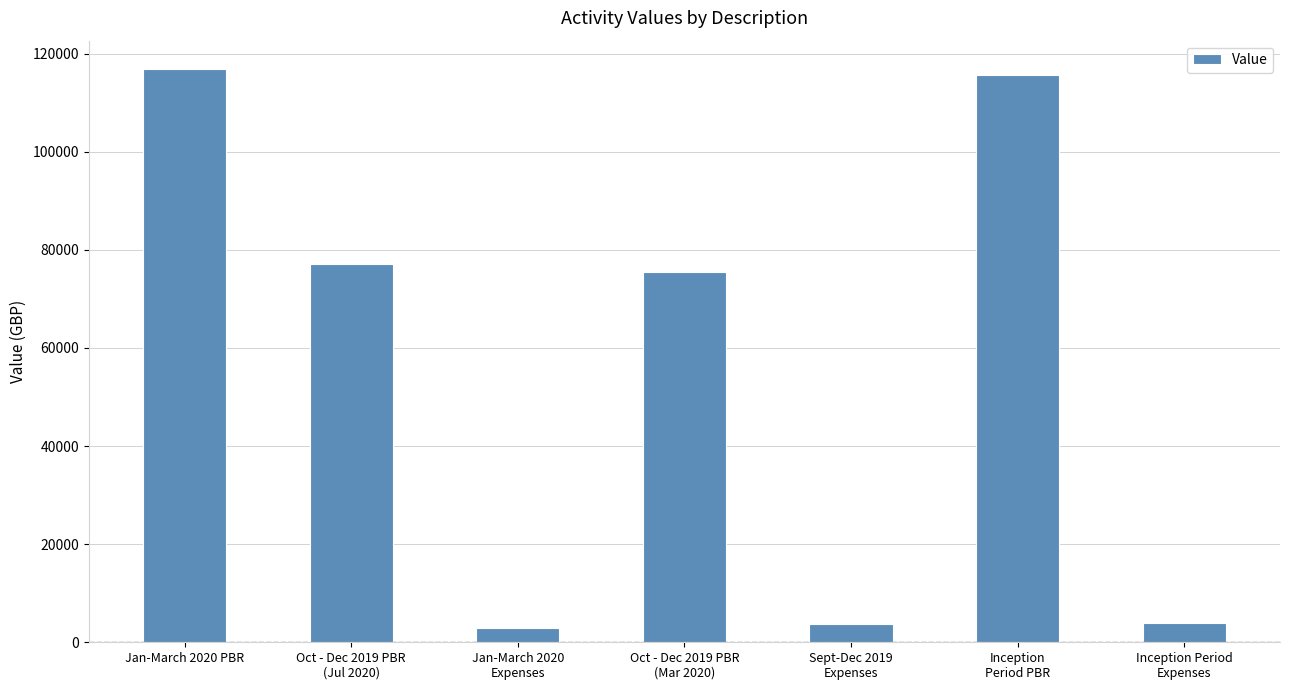

Is it true that the value at Jan-March 2020 PBR is 185021.0?

False